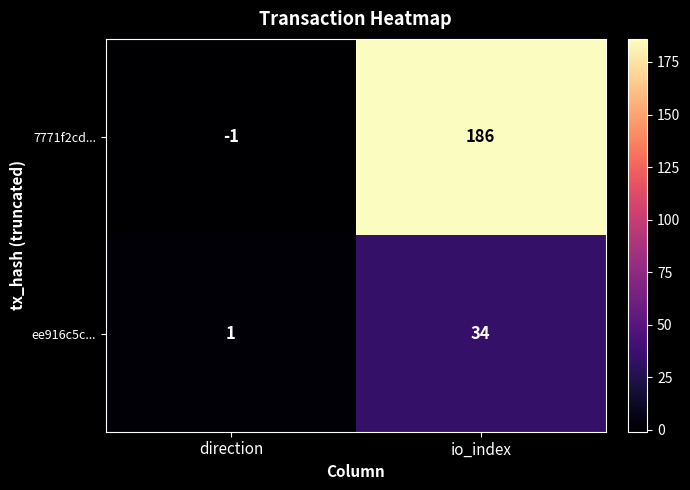

What is the sum of all 7771f2cd... values?

185